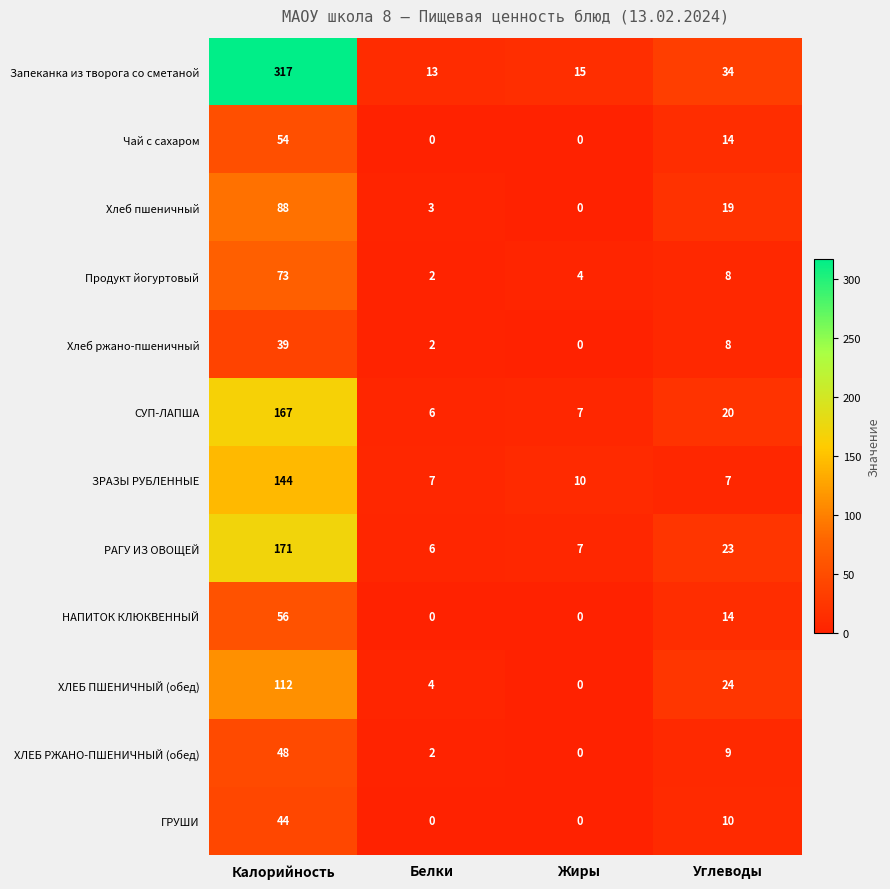

How many distinct data groups are displayed?

12